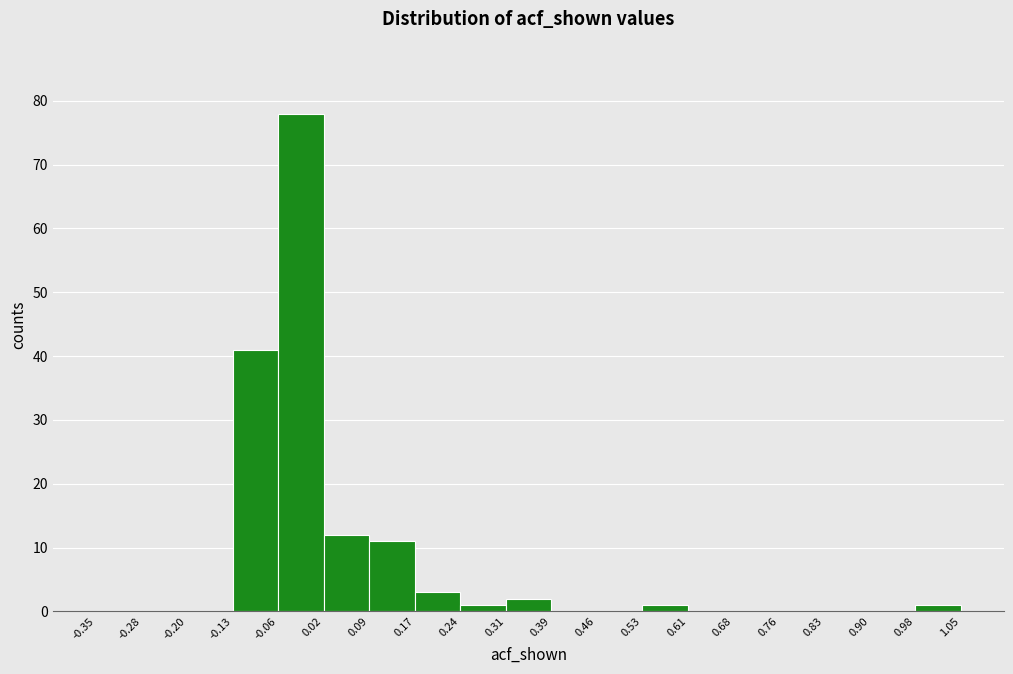

Over which range of the x-axis is the bar tallest?

-0.06 to 0.02